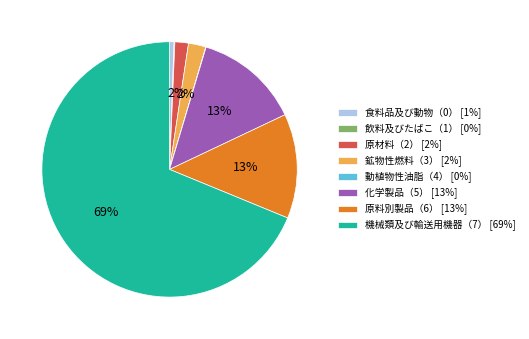

To the nearest percent, what percentage of the pie is 原料別製品（6） [13%]?

13%